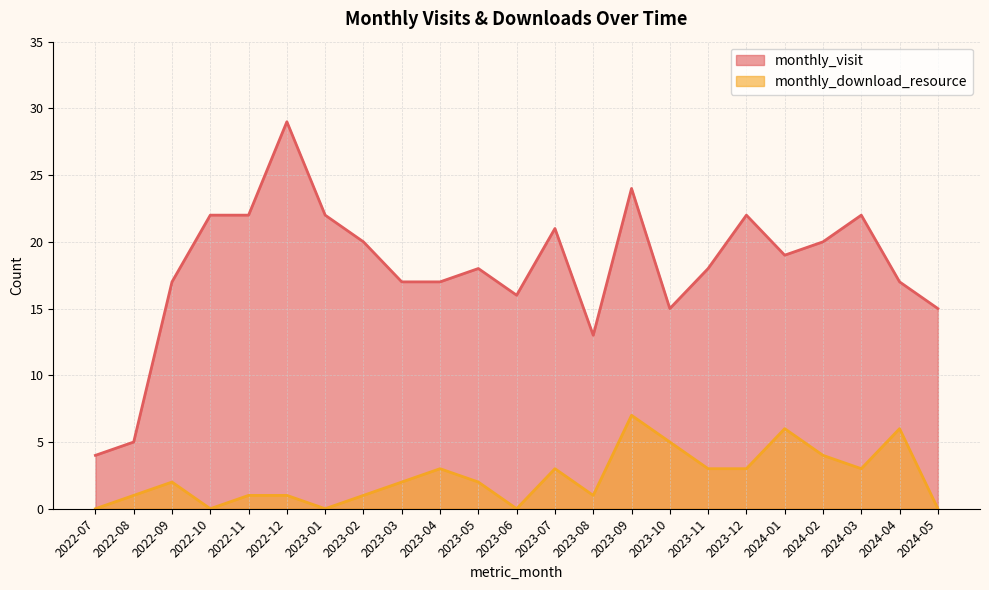

How many lines are shown in the chart?

2